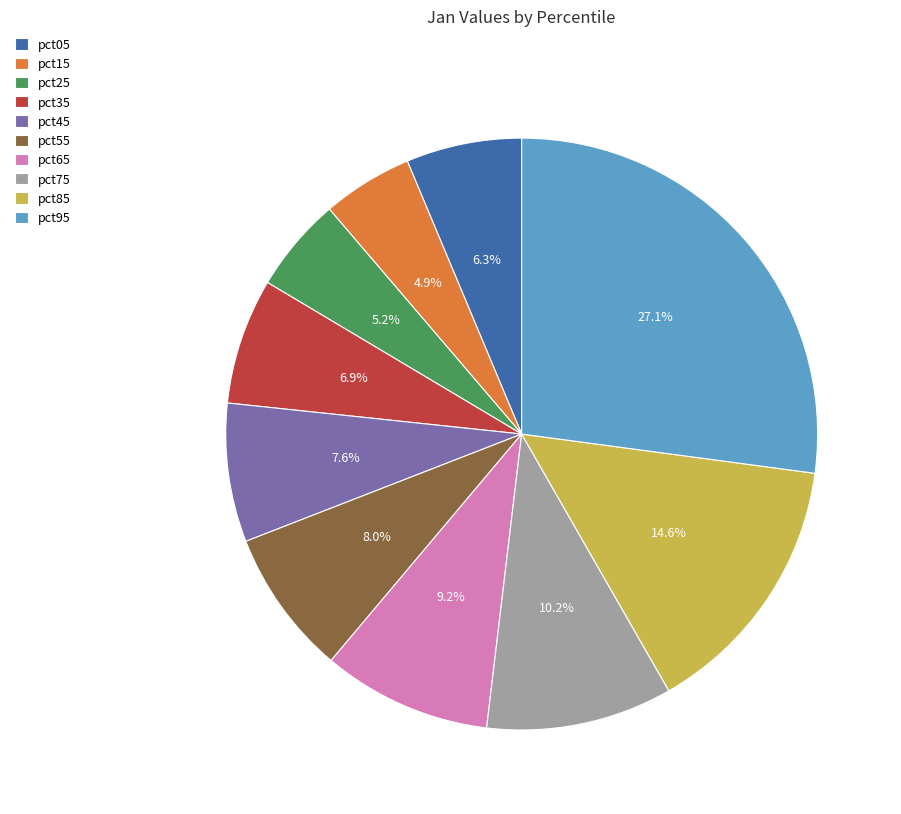

What percentage is the pct05 slice, to the nearest percent?

6%